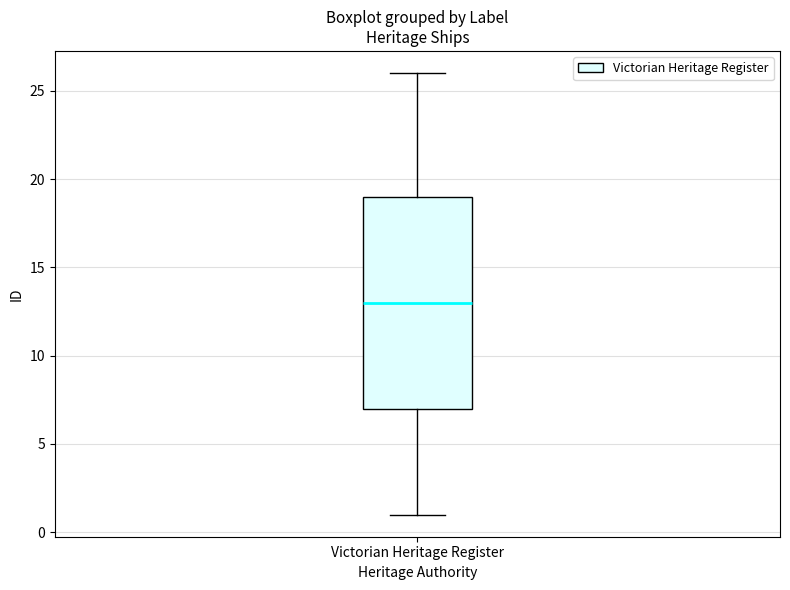

Transcribe this box plot: give where the median line is, the range the box spans, and where the two whiskers end, as read against the y-axis. The values are not printed on the chart, so give them approximately, as read against the axis.

median 13, box 7 to 19, whiskers 1 to 26